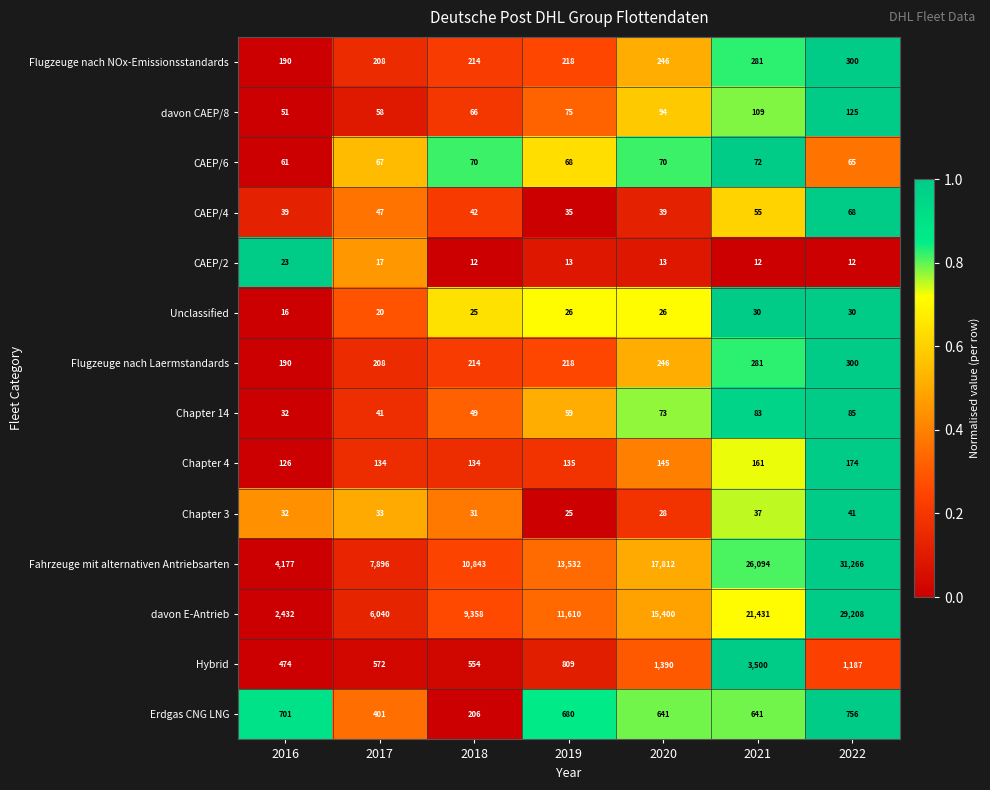

Which series has the widest spread of values?

Fahrzeuge mit alternativen Antriebsarten